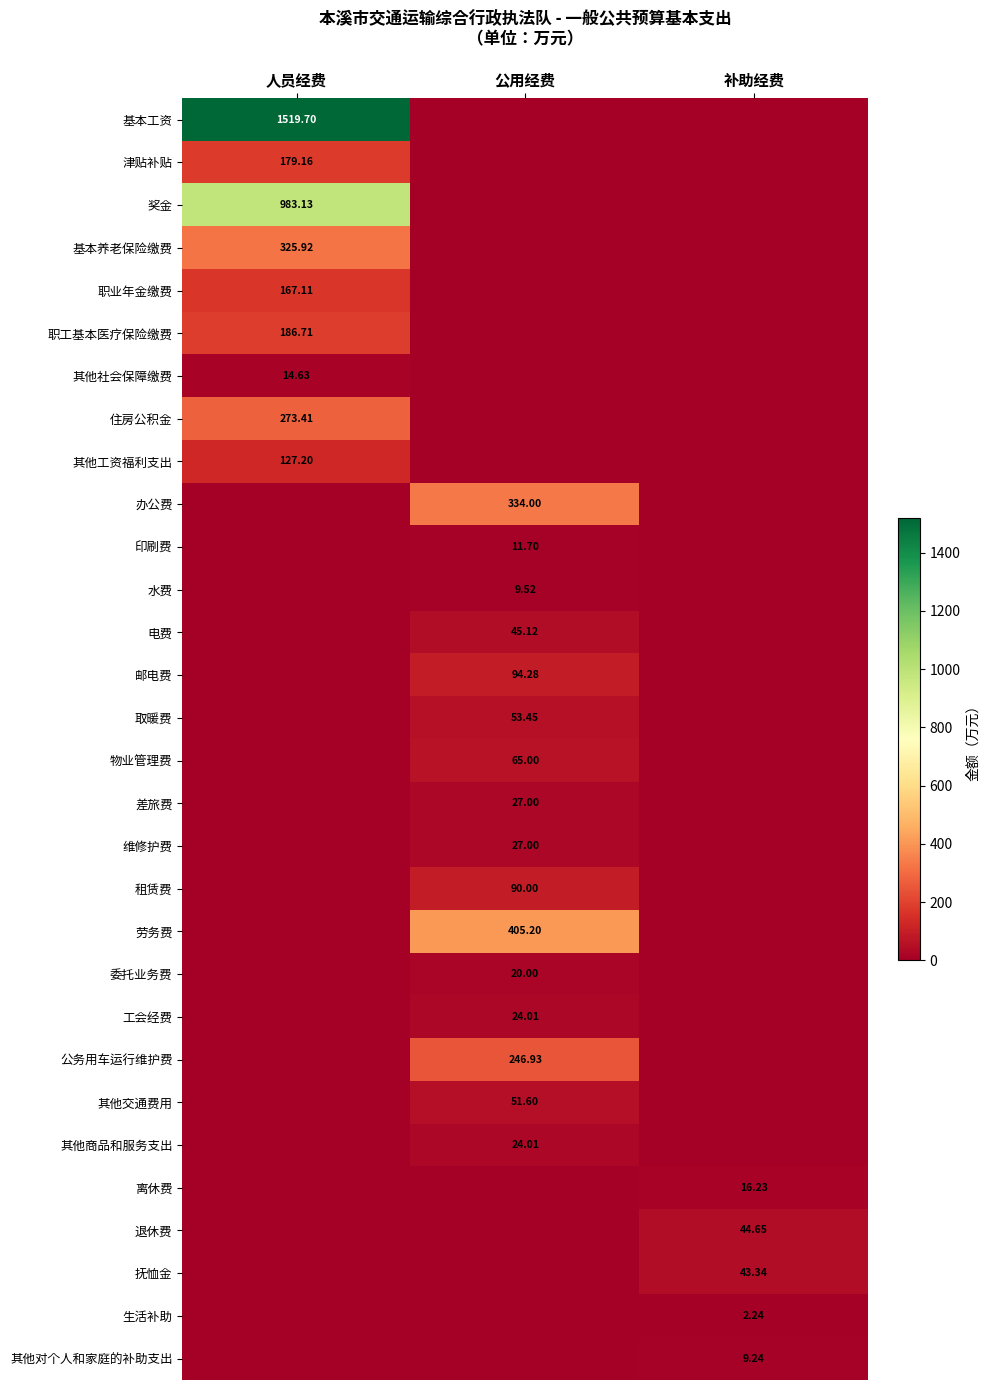

How many data points in 生活补助 are above 0?

1